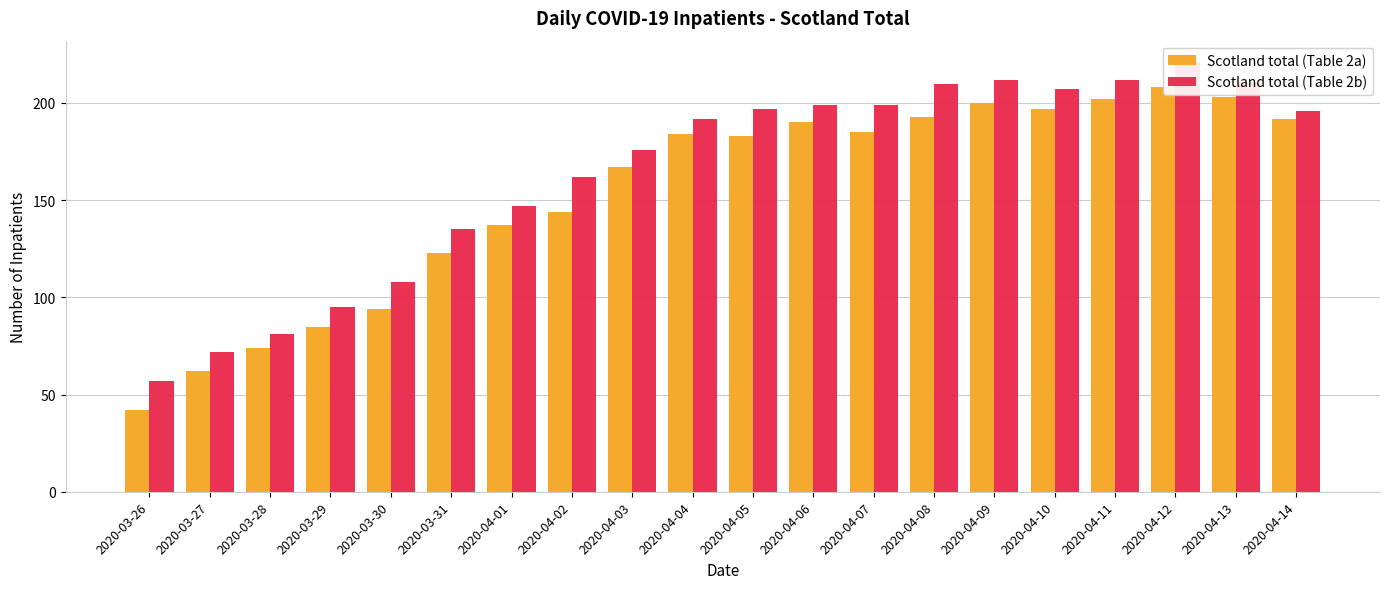

At which label does Scotland total (Table 2a) first exceed 184?

2020-04-06